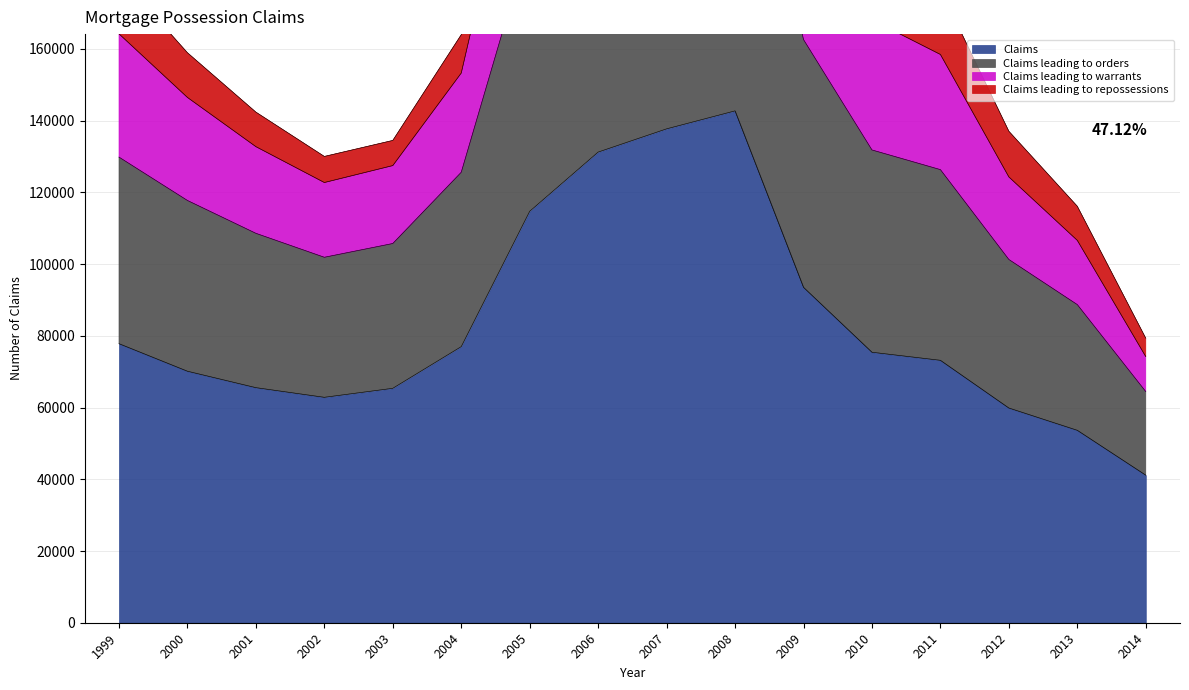

What is the minimum value for Claims?

41151